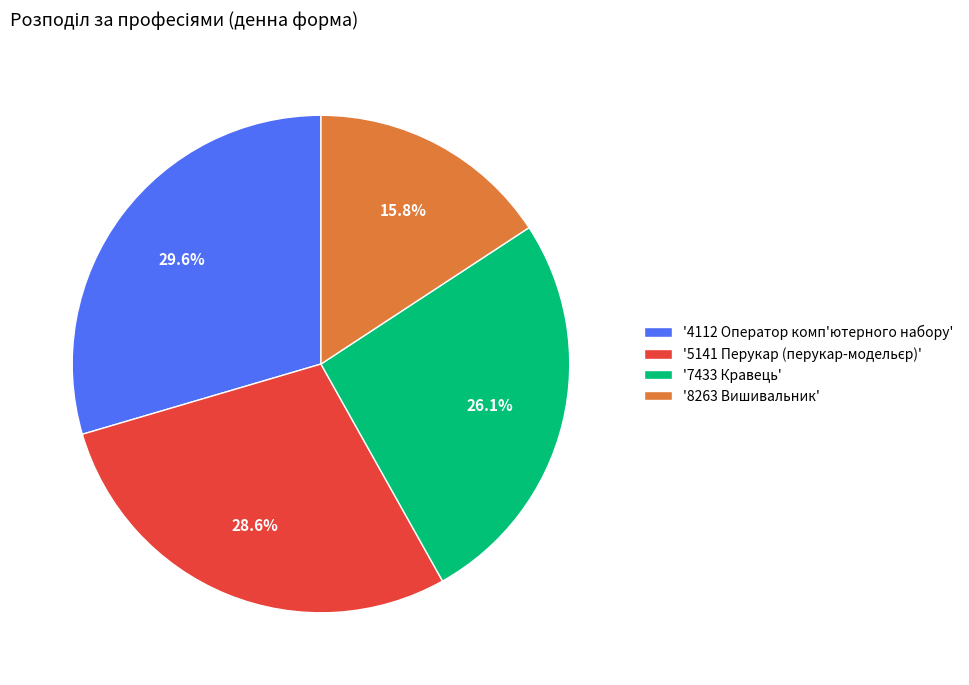

How much of the chart is everything except '4112 Оператор комп'ютерного набору'?

70.4%